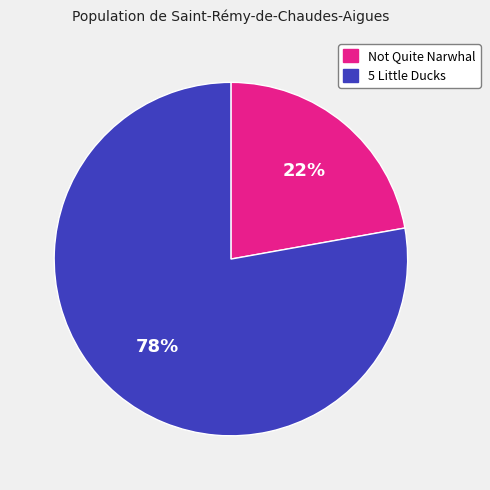

What is the ratio of the value at 5 Little Ducks to the value at Not Quite Narwhal?

3.5